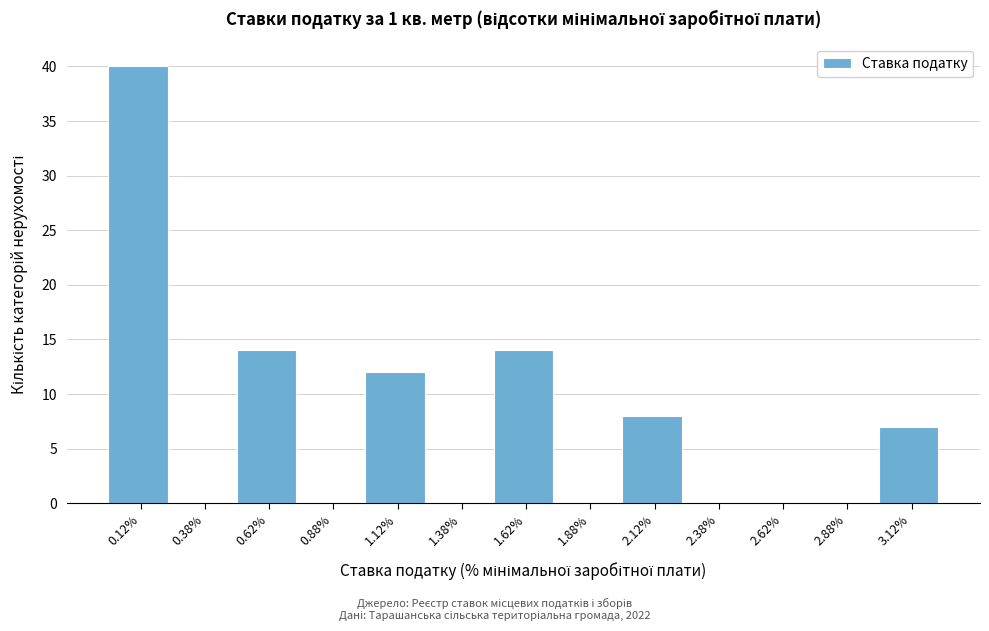

How tall is the bar that spans 3.00 to 3.25 on the x-axis? The values are not printed on the chart, so give them approximately, as read against the axis.

7